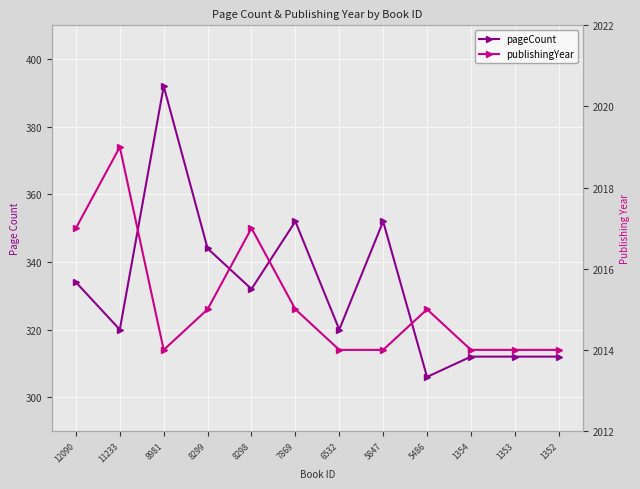

What is the difference between the highest and lowest values at 8299?

1671